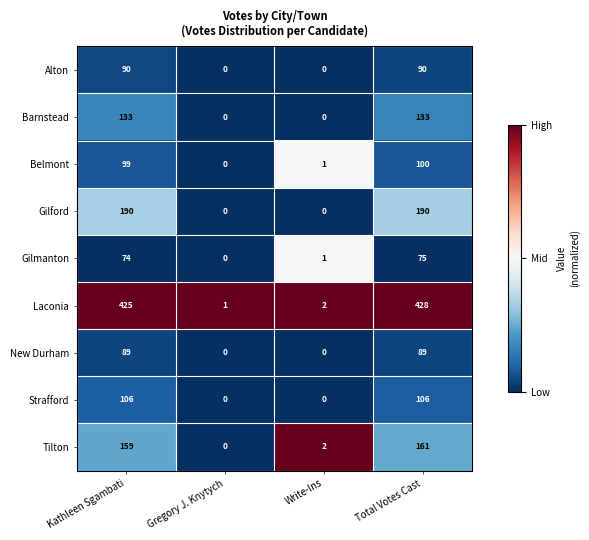

Which series has the largest total across all categories?

Laconia